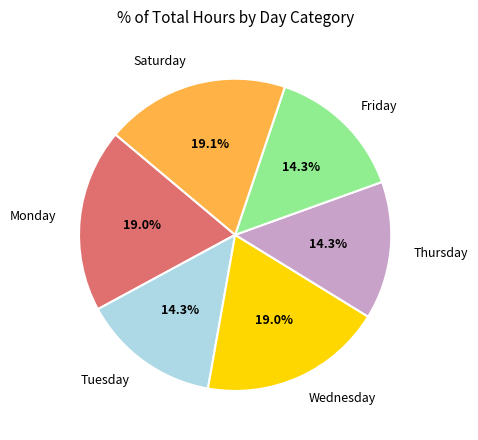

Is Saturday the majority of the pie?

No